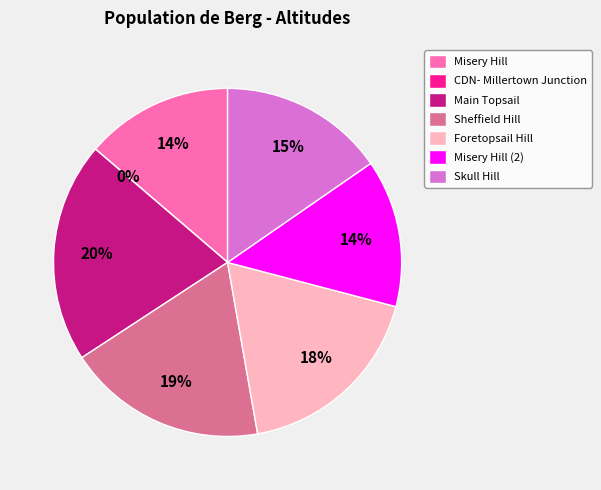

What is the smallest slice in the pie chart?

CDN- Millertown Junction